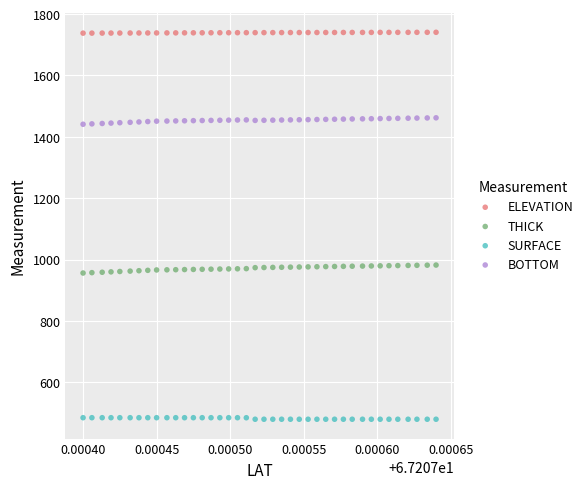

Across all data points, what is the range of Y values (max minus min)?

1260.9